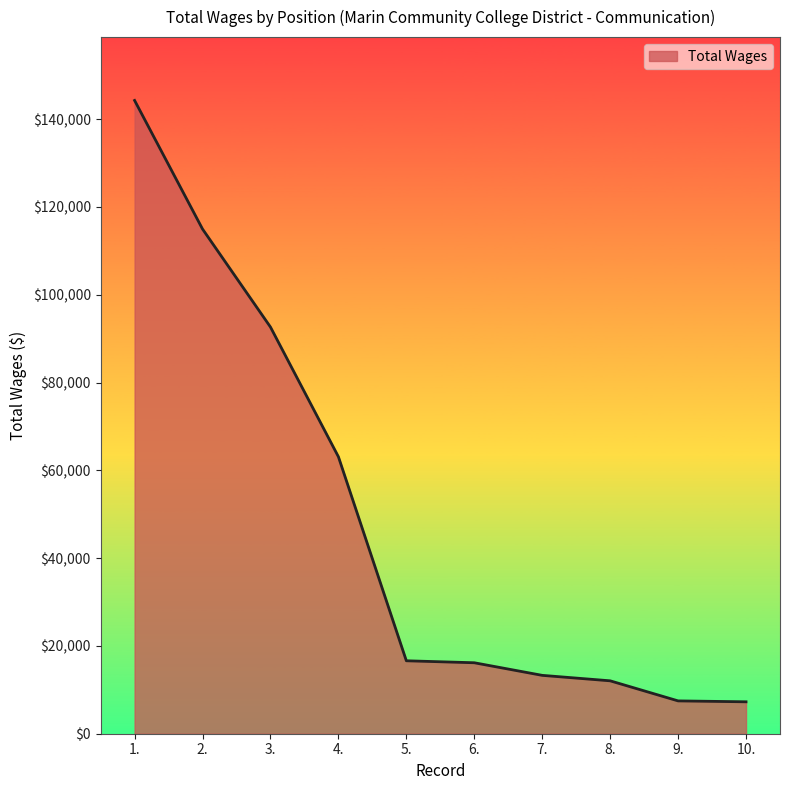

The value at 2. is 114963. True or false?

True